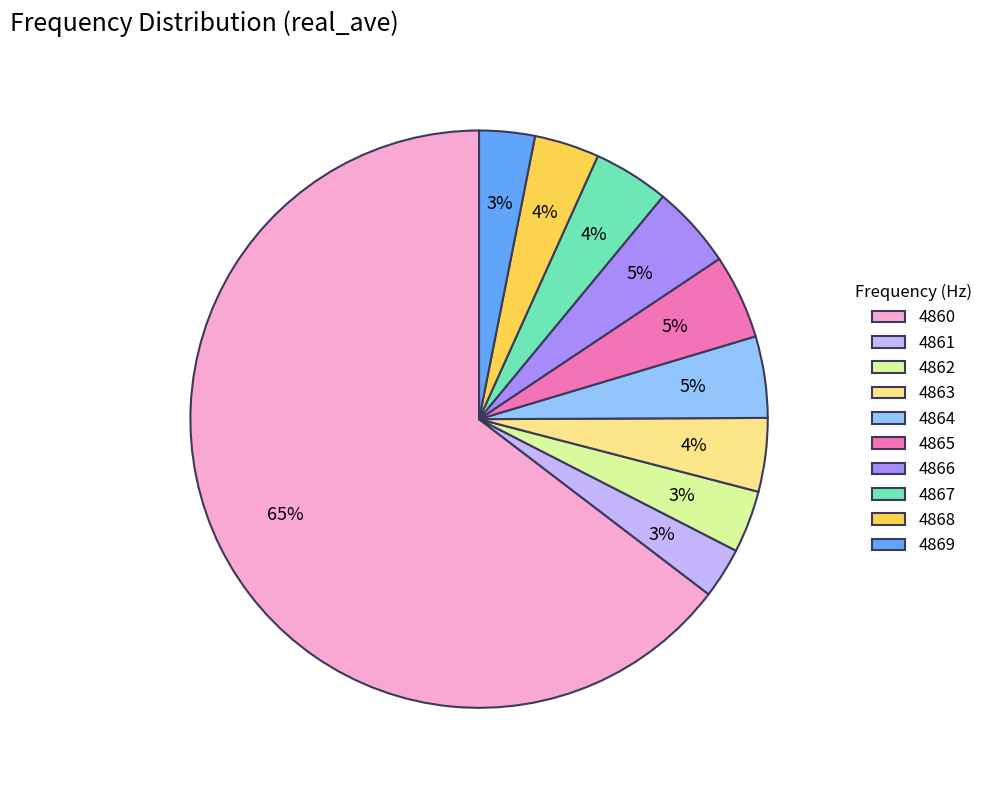

To the nearest percent, what portion does 4867 represent?

4%